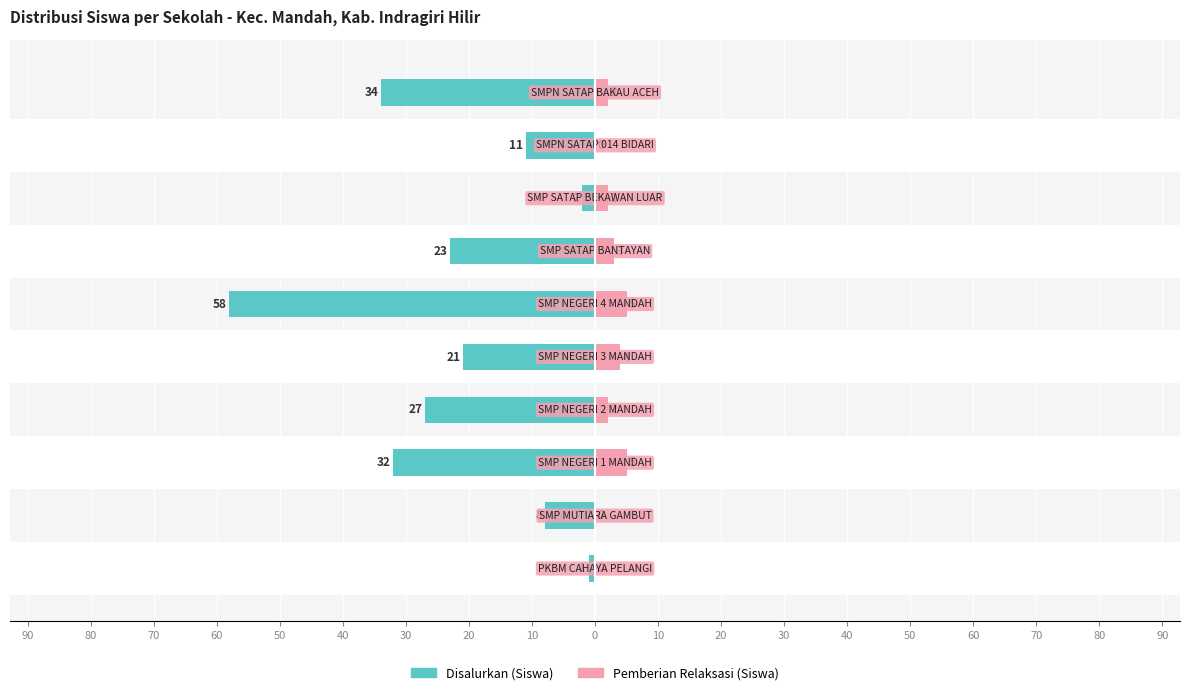

What are all the series names shown in the legend?

Disalurkan (Siswa), Pemberian Relaksasi (Siswa)